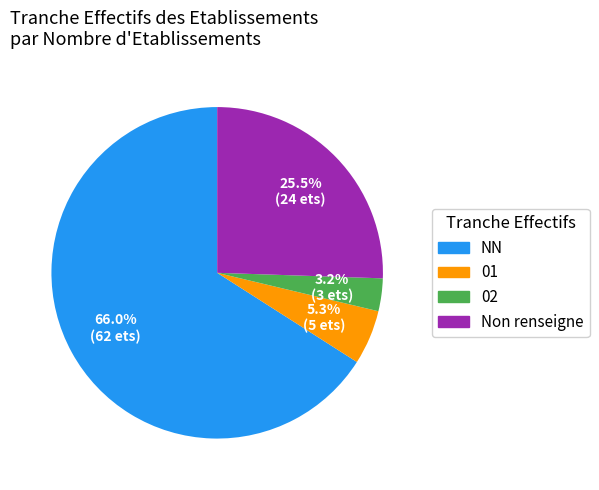

How many slices are in this pie chart?

4